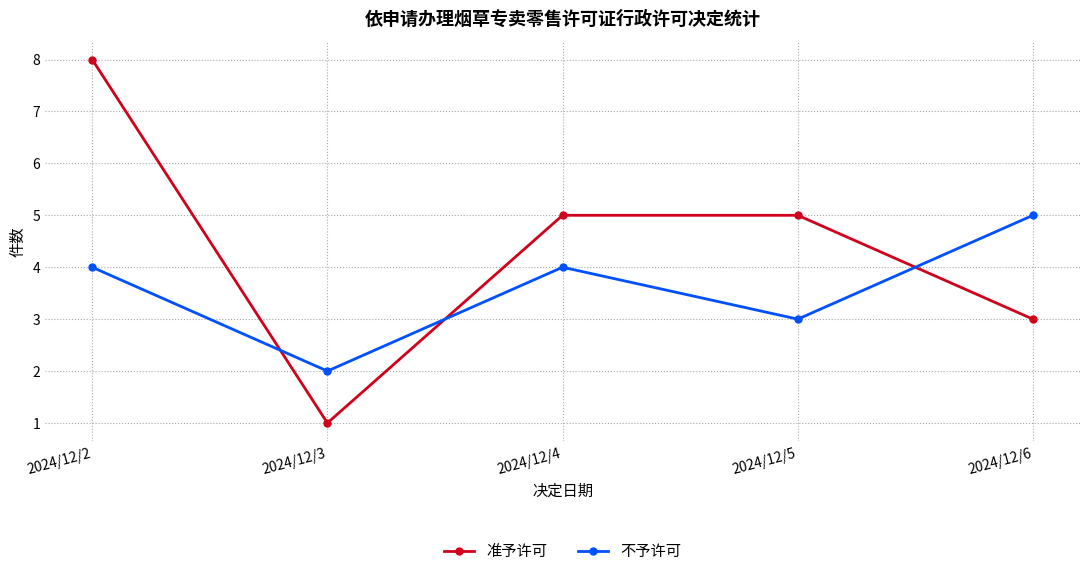

After their last crossing, which series has the higher values: 准予许可 or 不予许可?

不予许可